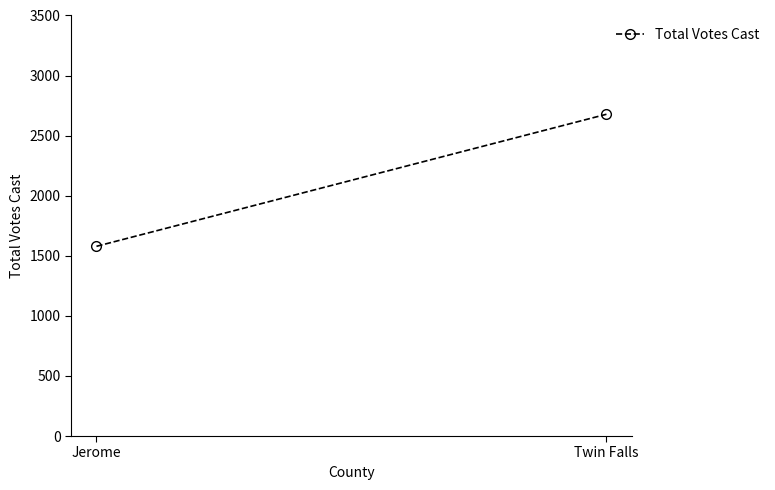

Rank the categories by value from highest to lowest.

Twin Falls, Jerome